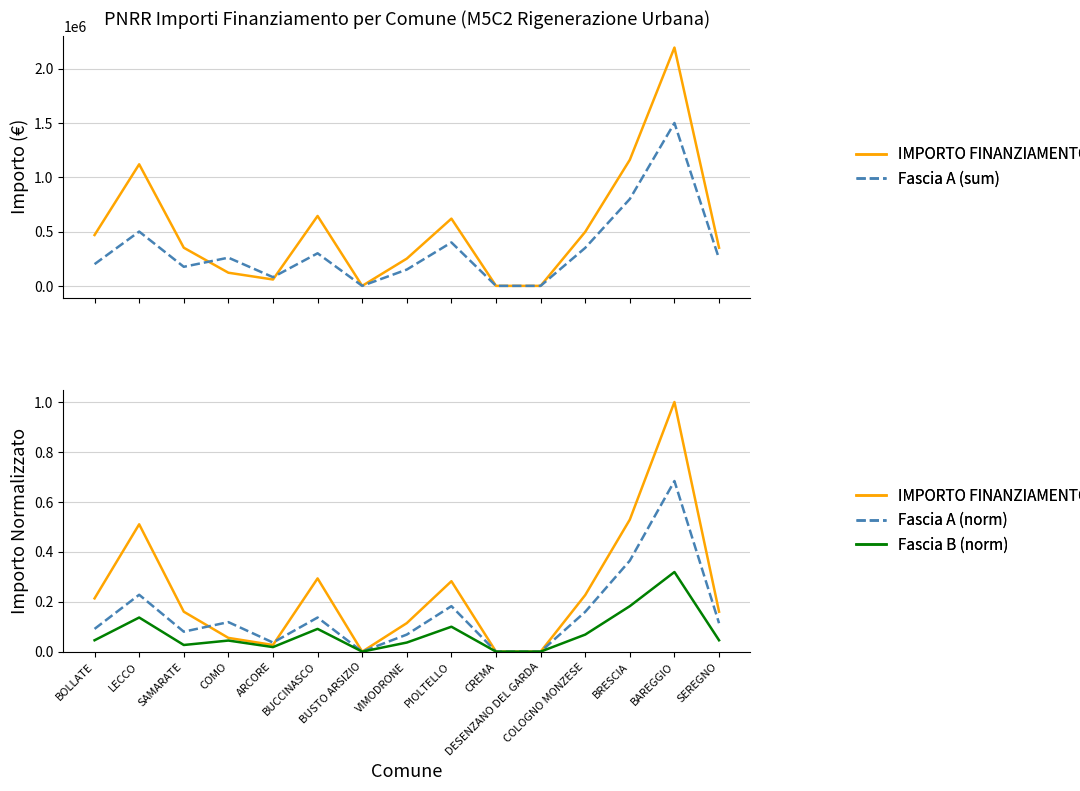

True or false: Fascia B (norm) and Fascia A (sum) cross at least once.

False